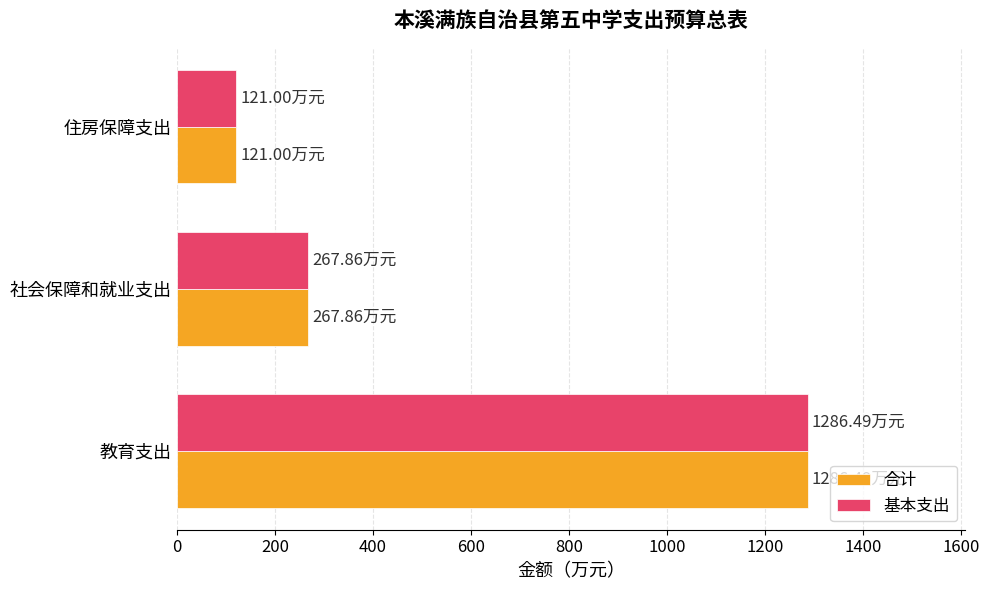

What is the difference between the 基本支出 values at 社会保障和就业支出 and 教育支出?

1018.6